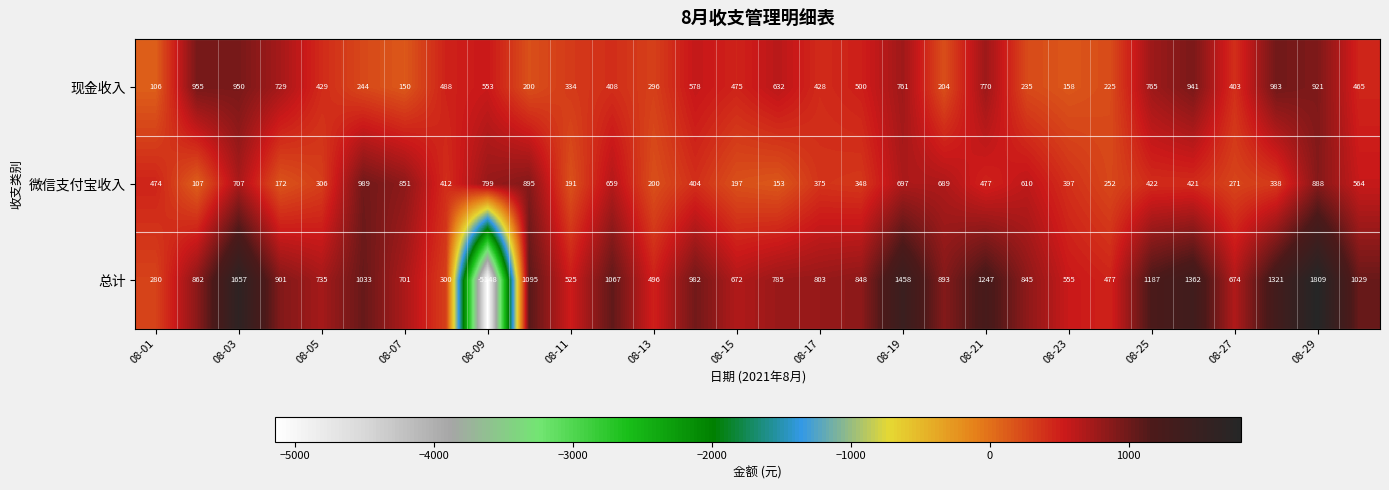

What is the sum of all 总计 values?

21451